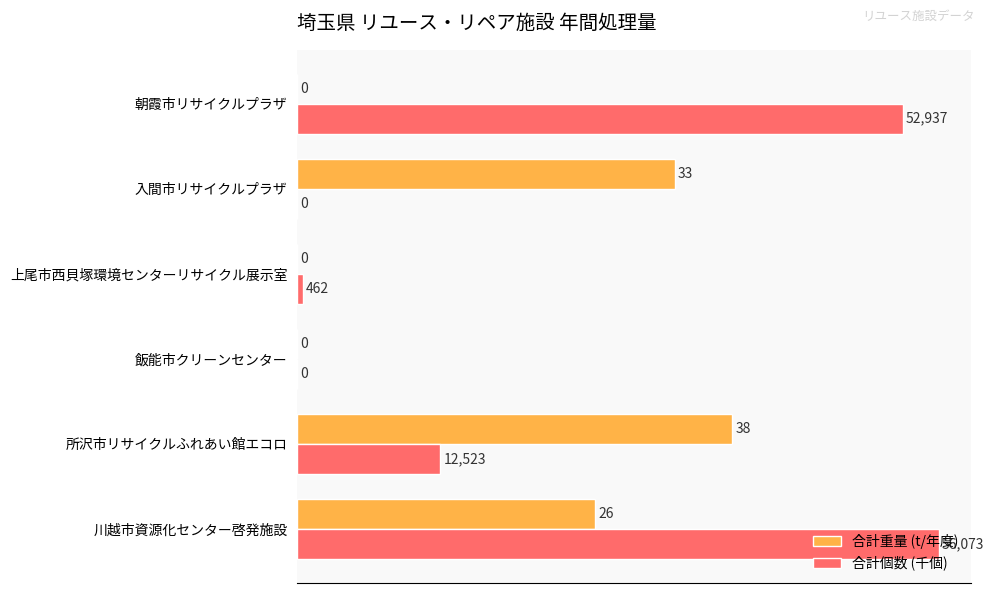

What is the sum of all 合計個数 (千個) values?

122.0